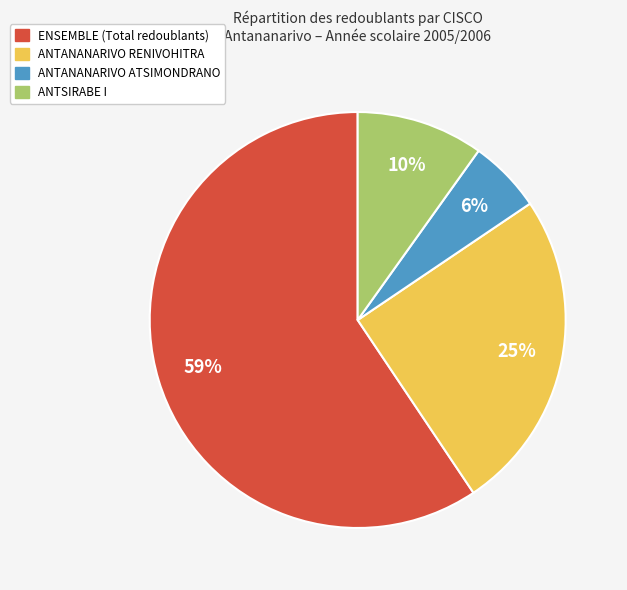

Is there a majority slice in this chart?

Yes